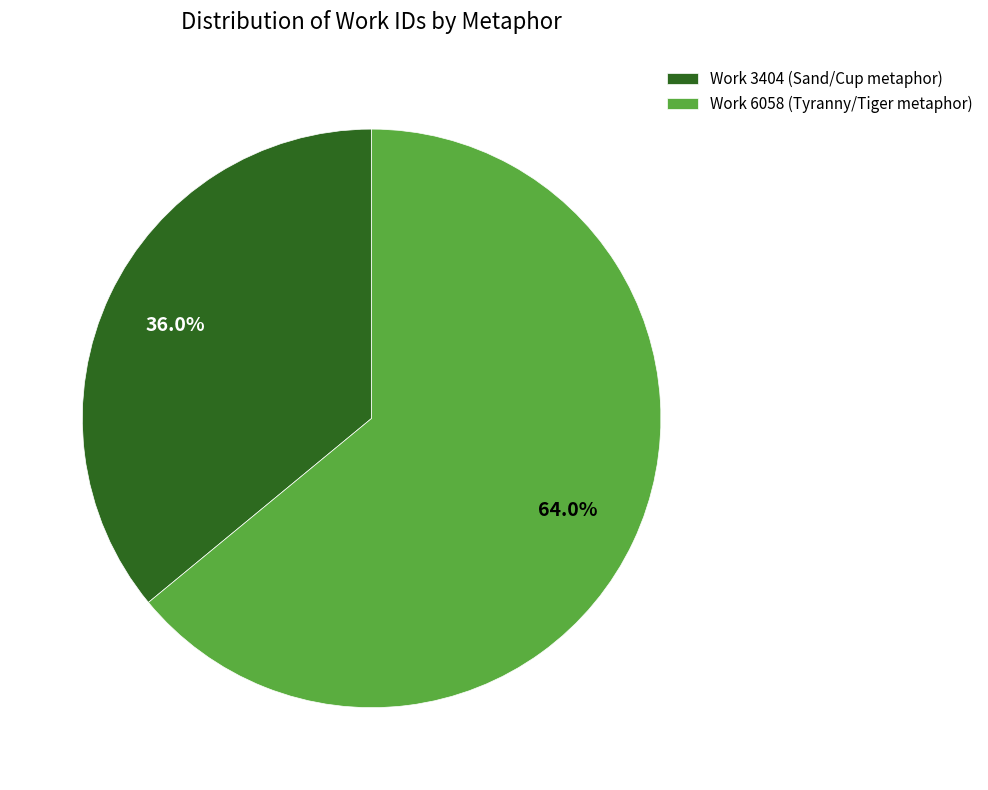

Is there a majority slice in this chart?

Yes